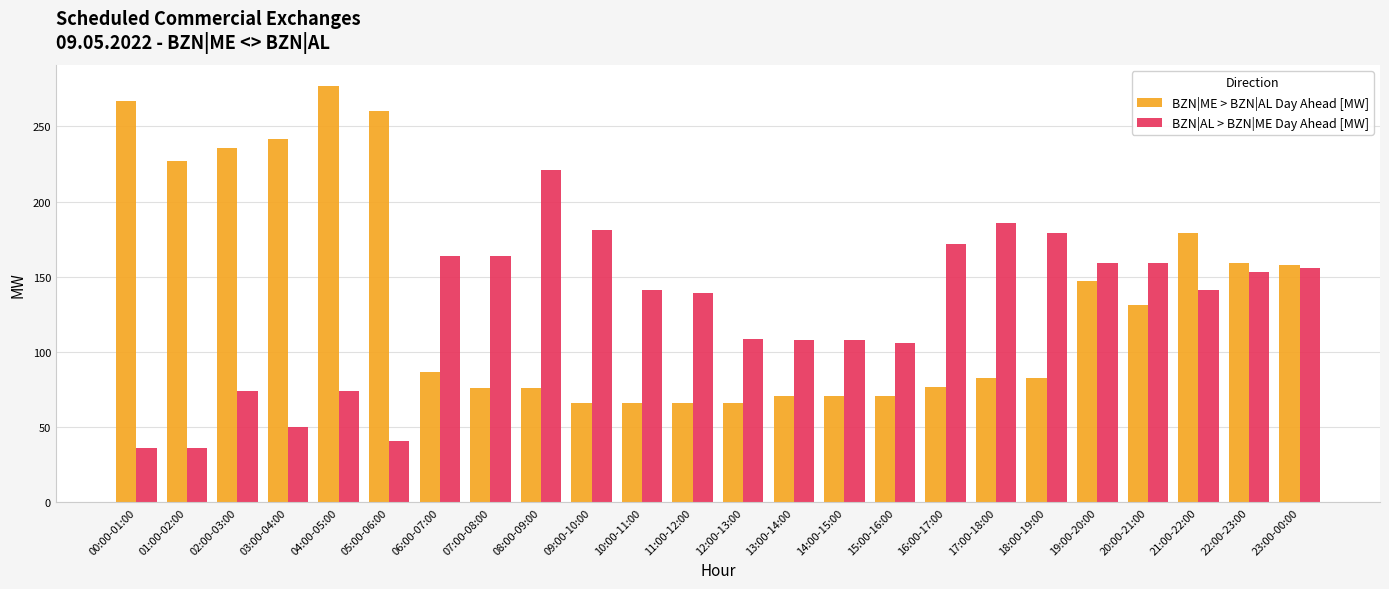

What is the label of the 4th bar from the right?

20:00-21:00